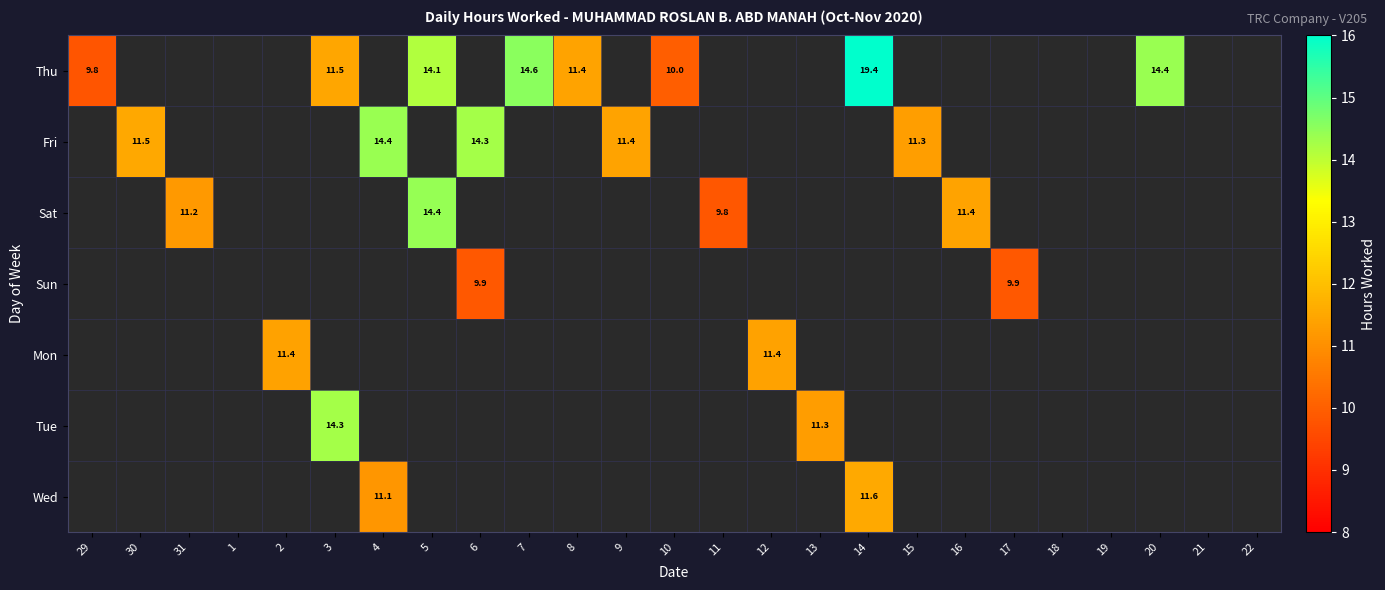

Count the number of data series in this chart.

7